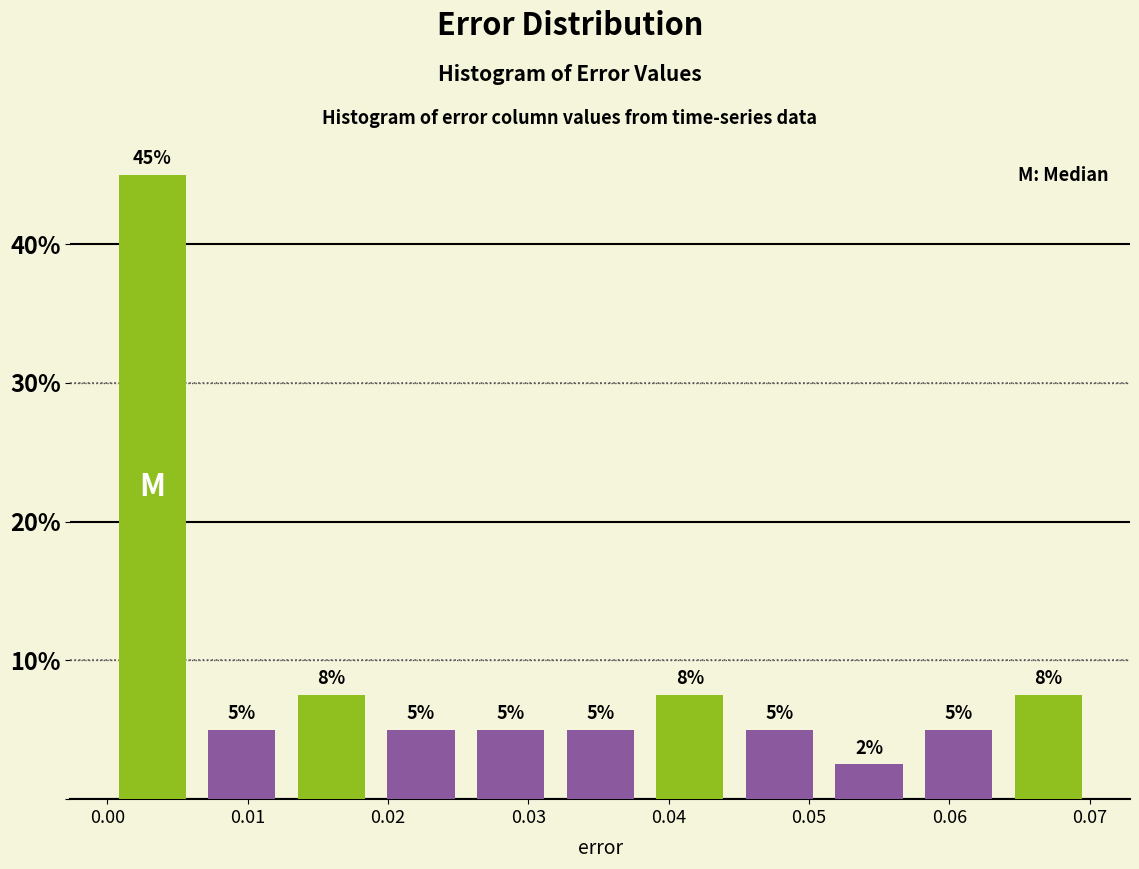

Over which range of the x-axis is the bar tallest?

0.000 to 0.006